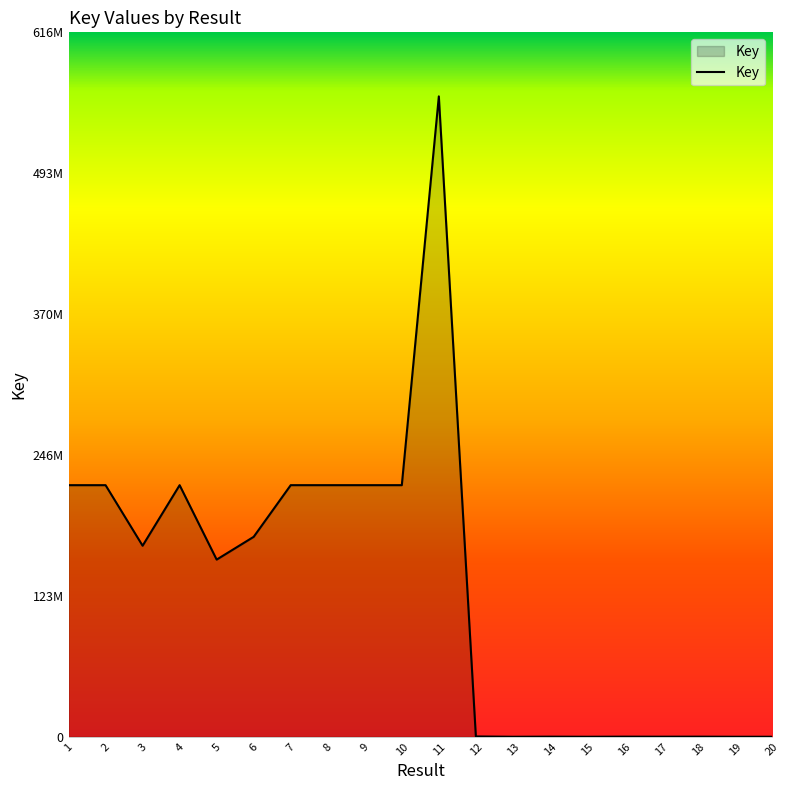

Between 1 and 16, which is larger?

1